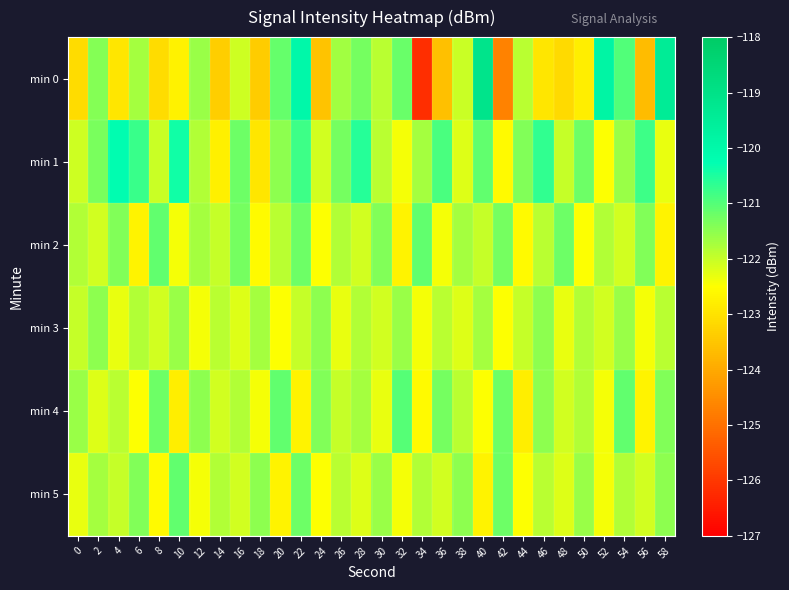

Between 26 and 48, which series saw the biggest shift?

min 0